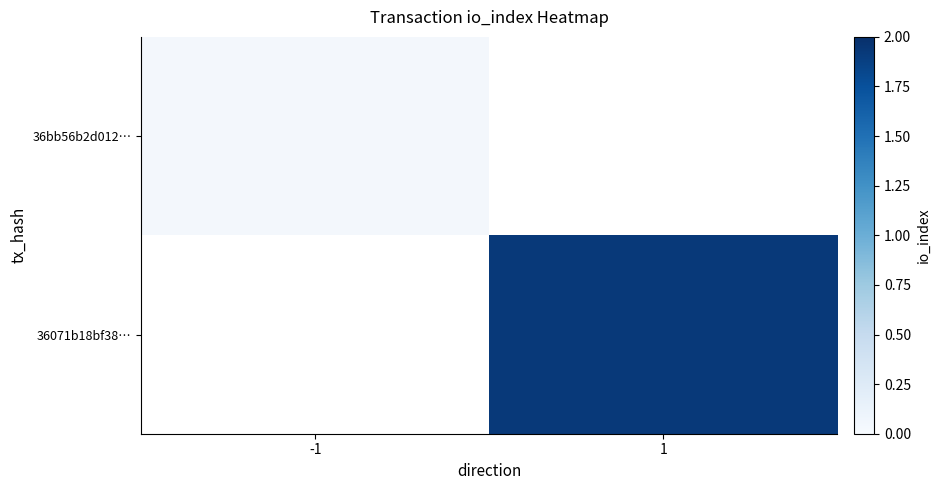

The row_1 series shows 1.3 at 1. True or false?

False